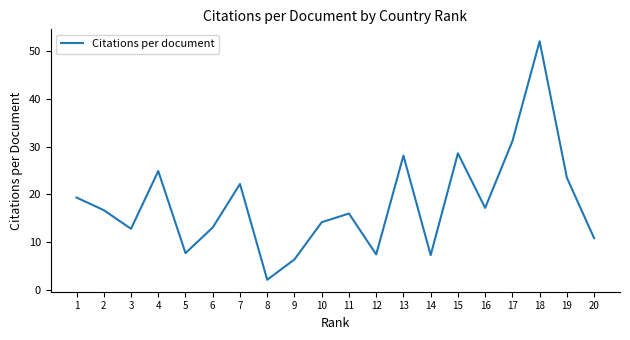

What is the change in value from 7 to 11?

-6.2